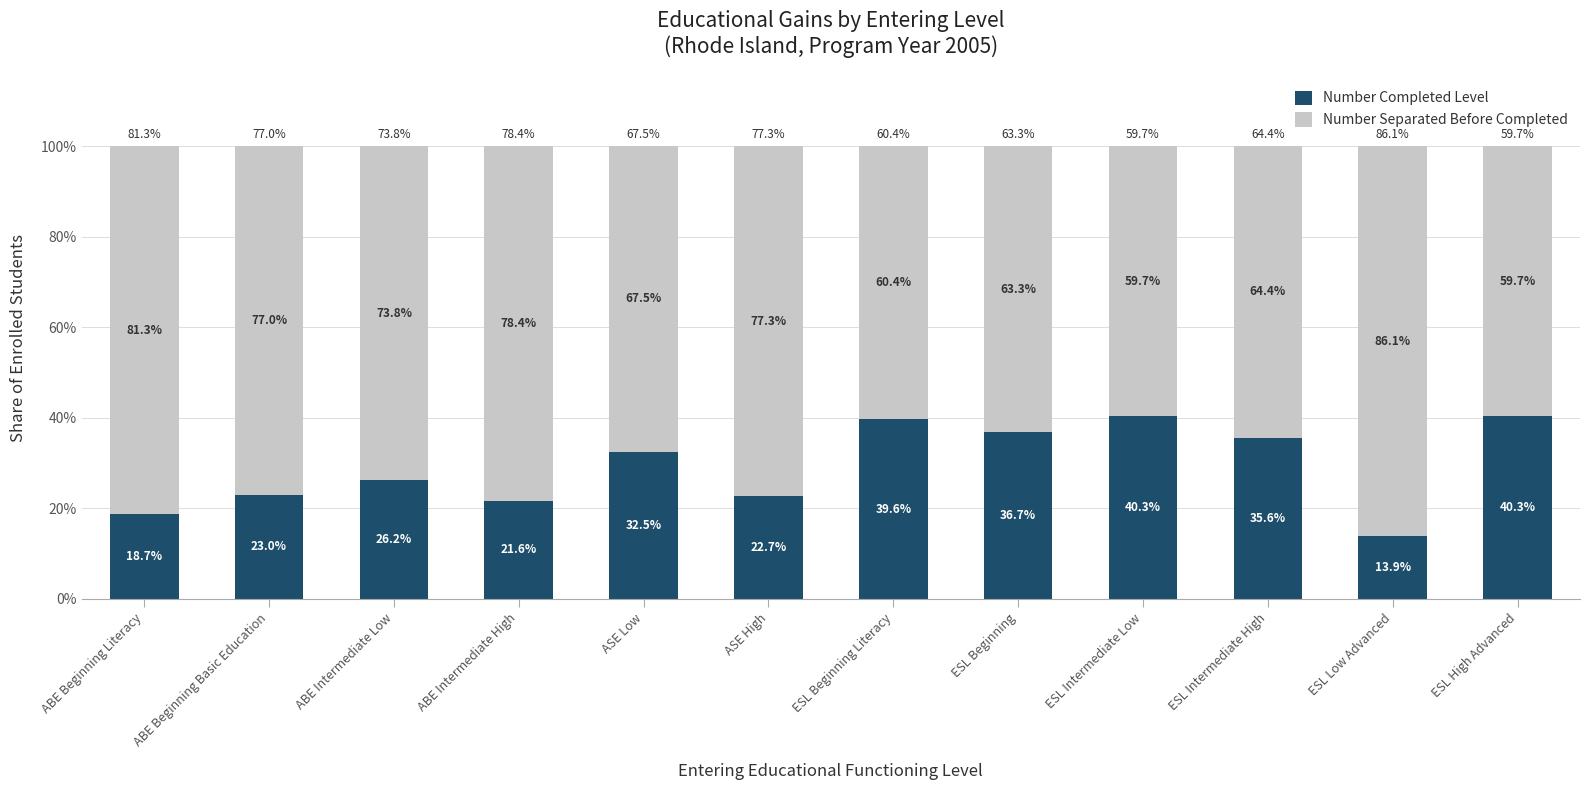

What is the highest value of the Number Completed Level series?

40.3